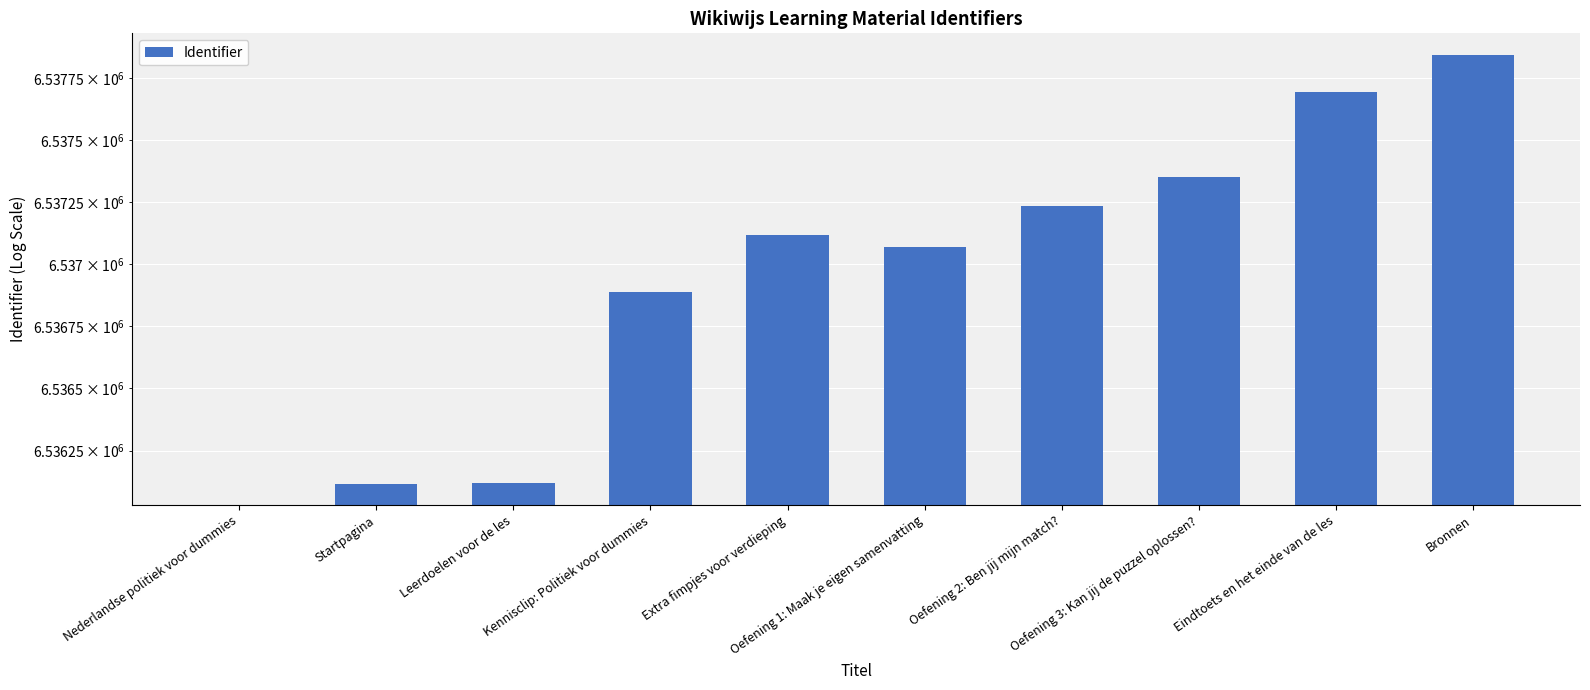

List the labels in order of value, largest first.

Bronnen, Eindtoets en het einde van de les, Oefening 3: Kan jij de puzzel oplossen?, Oefening 2: Ben jij mijn match?, Extra fimpjes voor verdieping, Oefening 1: Maak je eigen samenvatting, Kennisclip: Politiek voor dummies, Leerdoelen voor de les, Startpagina, Nederlandse politiek voor dummies